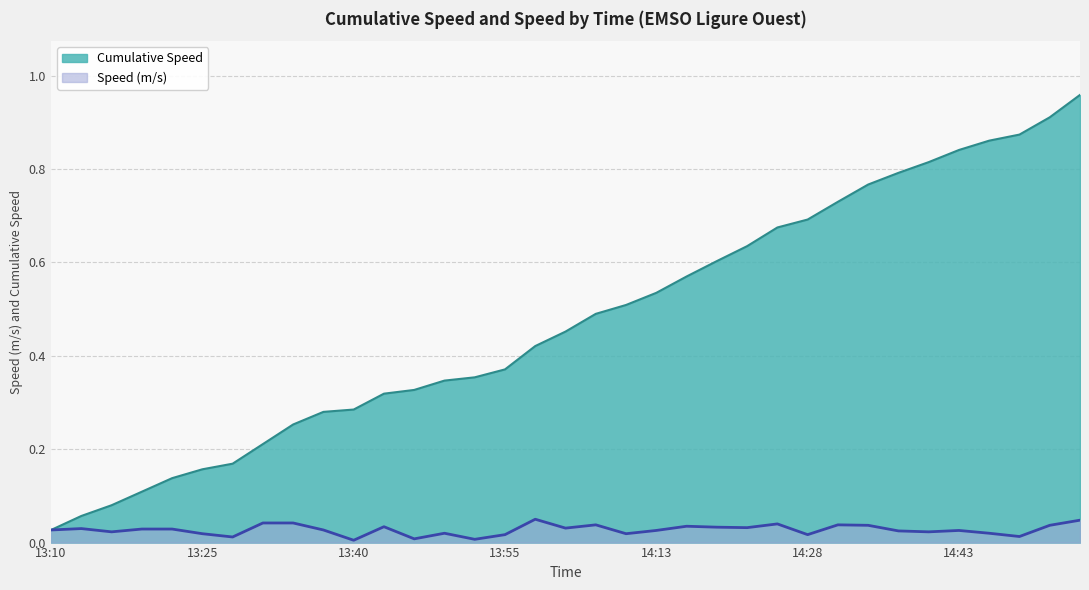

Where is the first local minimum for Speed (m/s)?

2023-01-24T13:16